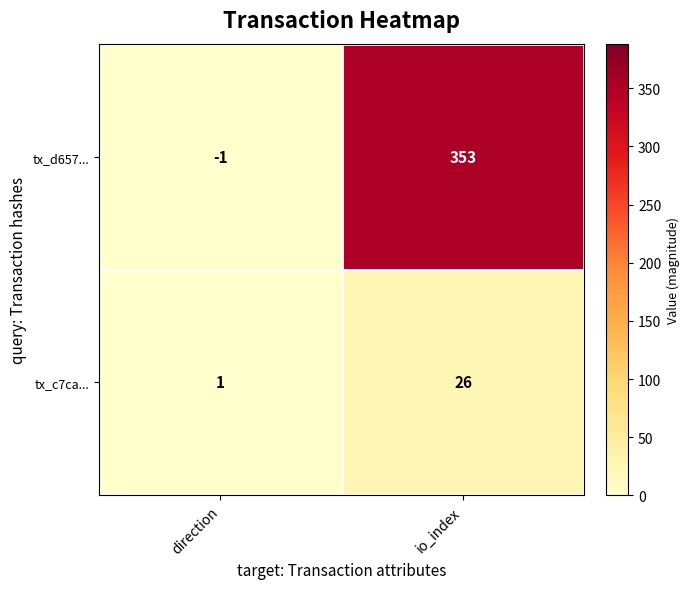

The tx_d657... series shows -1 at direction. True or false?

True